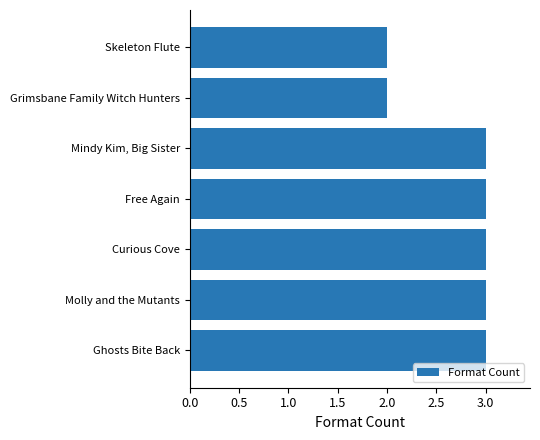

What is the maximum value shown in the chart?

3